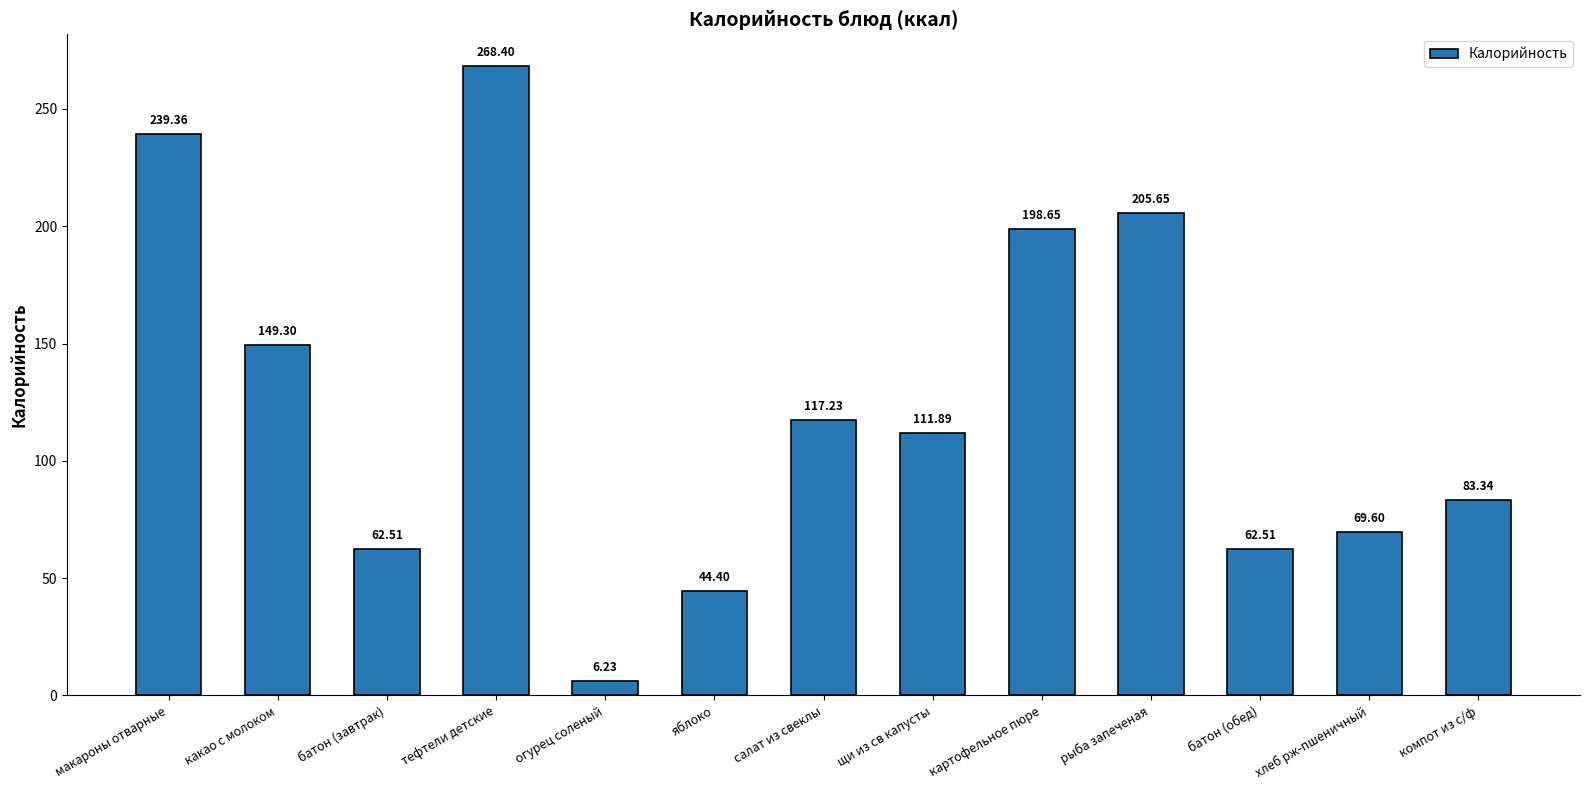

Which category has the lowest value across all series?

огурец соленый